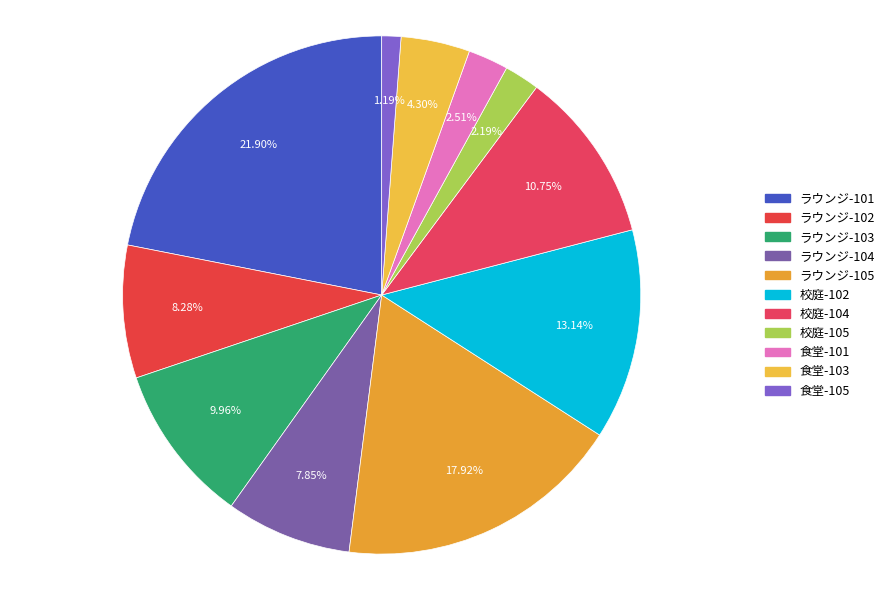

To the nearest percent, what portion does ラウンジ-103 represent?

10%